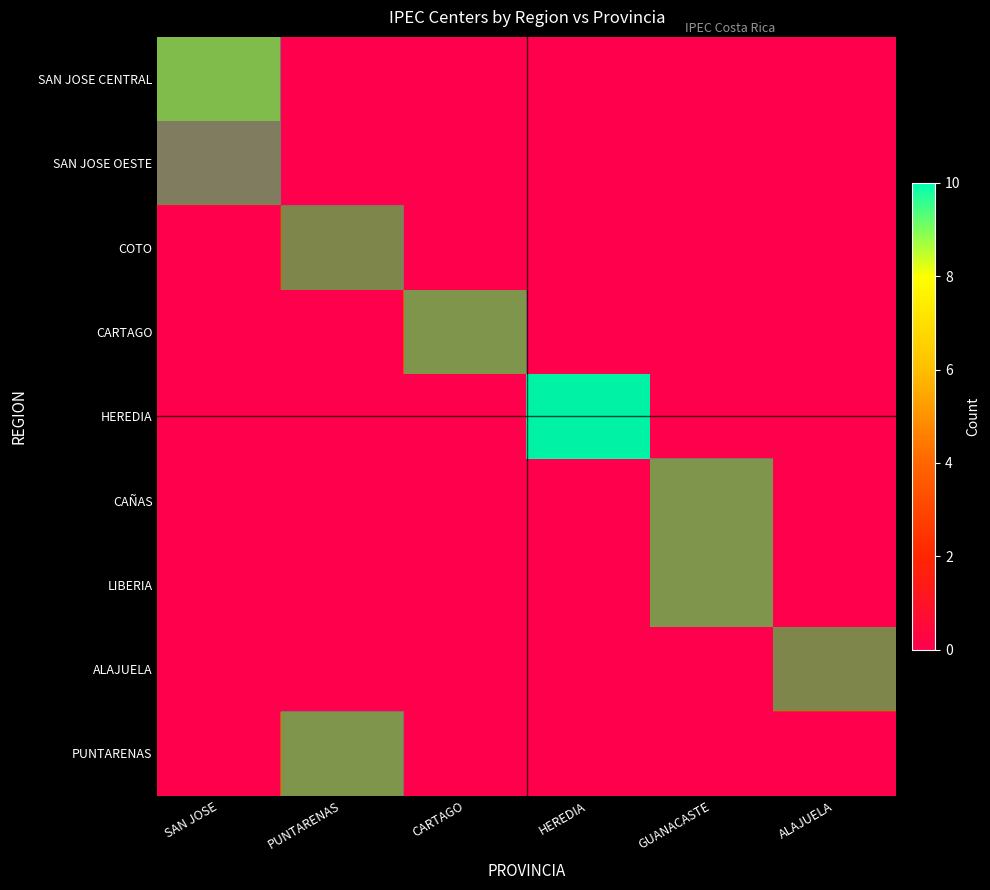

Which series has the largest total across all categories?

HEREDIA